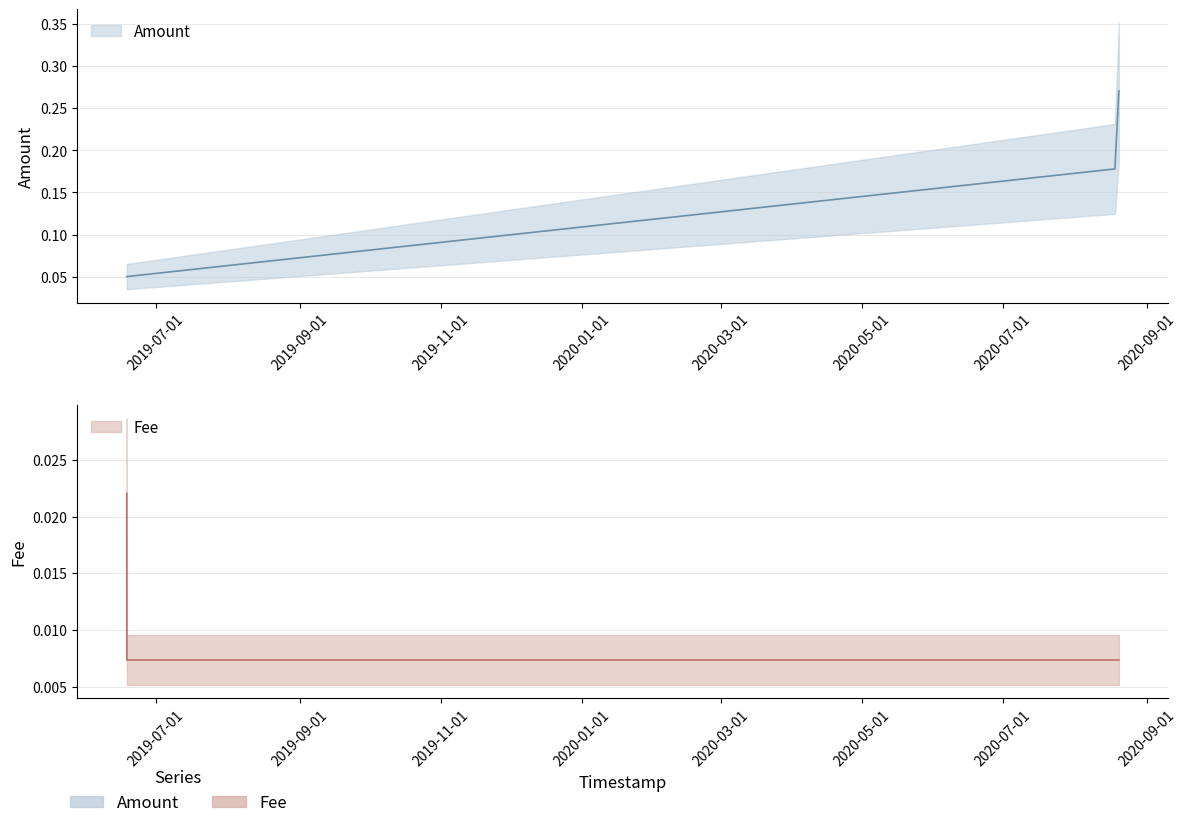

True or false: Amount has a value of 0.1 at 2019-06-18 09:58:02.

False